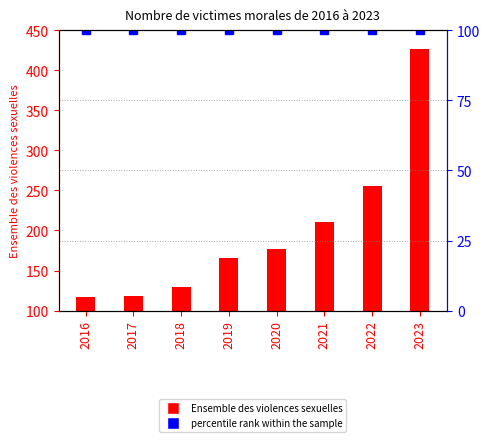

What is the value of the 1st bar from the left?

117